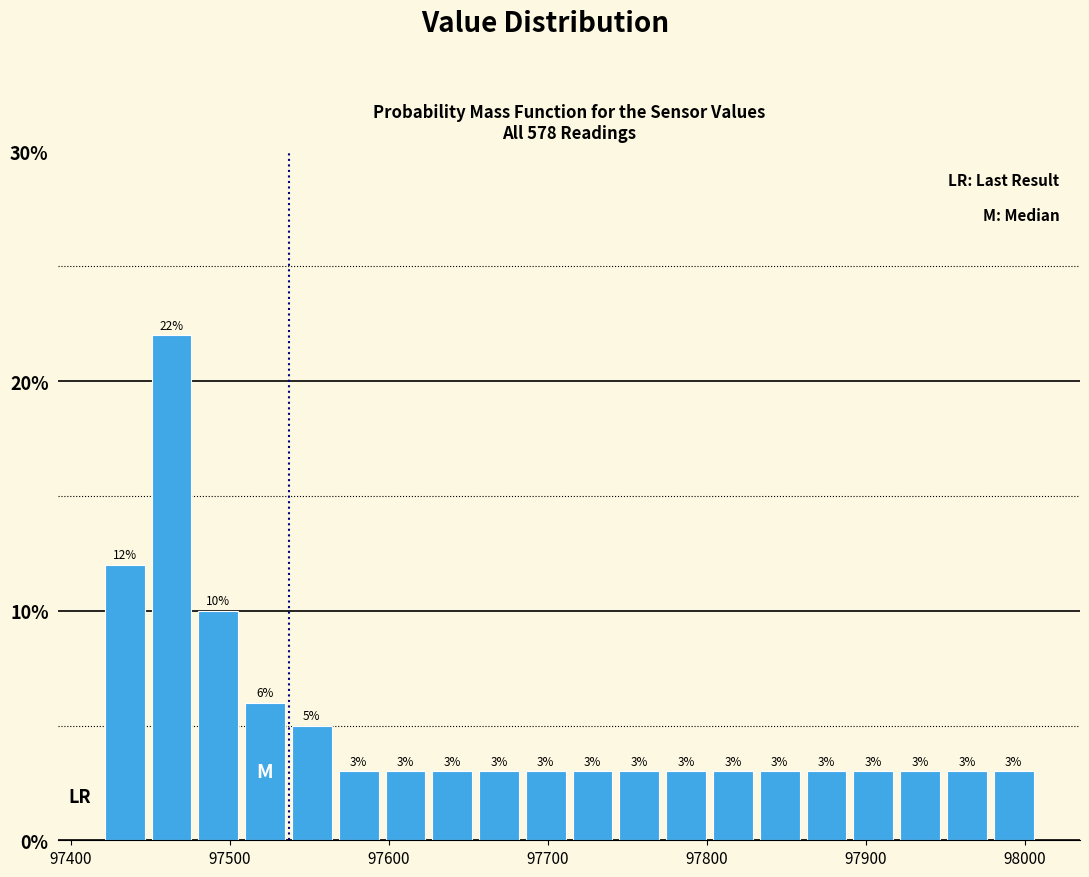

Around what value on the x-axis is the tallest bar? Give the approximate position of its centre, as read against the axis.

97460